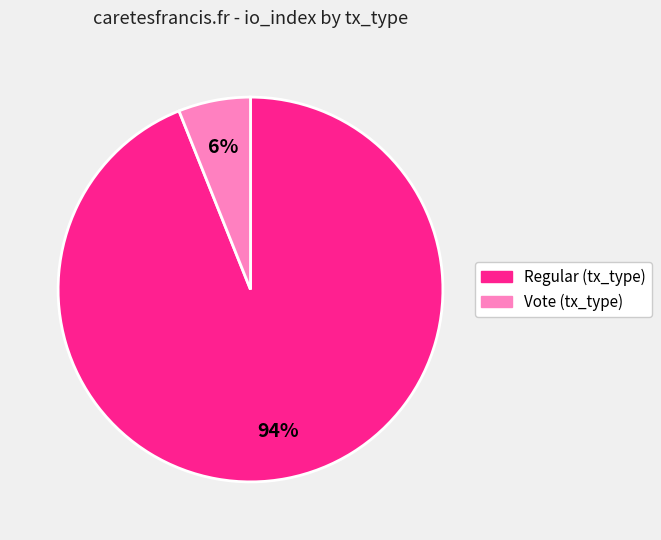

To the nearest percent, what is the average slice percentage?

50%